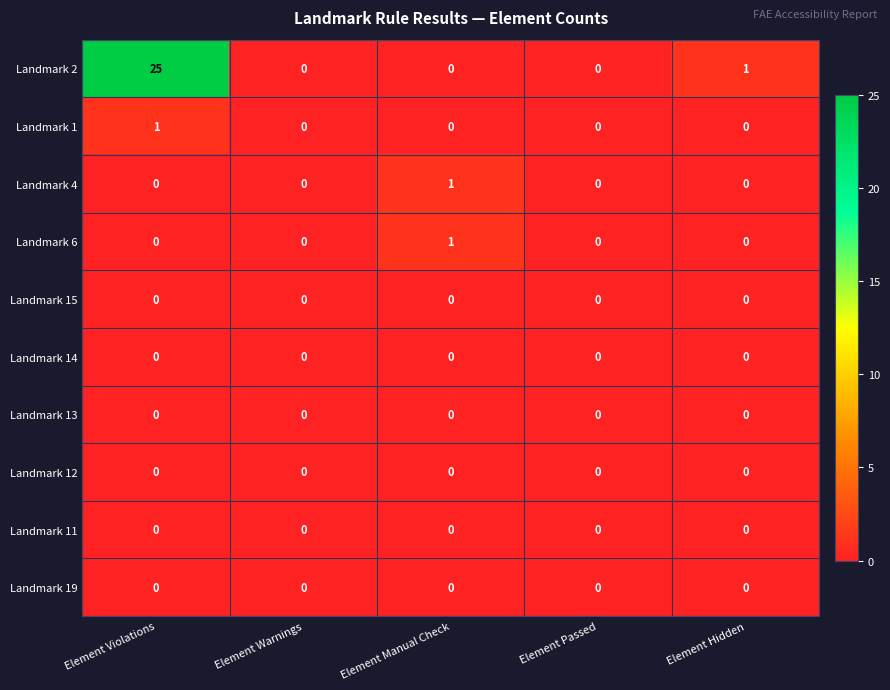

Count the number of categories in the chart.

5